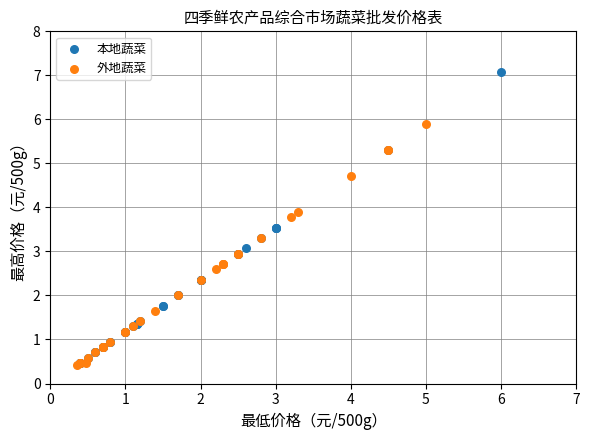

Which series contains the highest Y value?

本地蔬菜